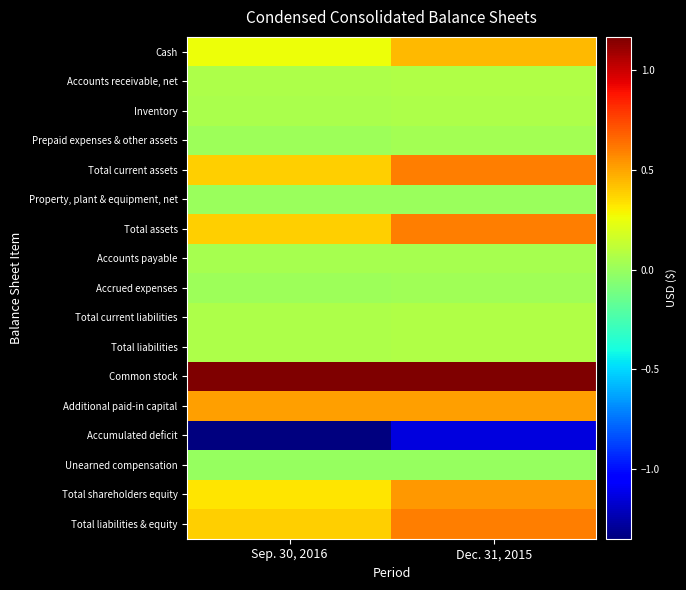

What is the greatest value displayed?

11649000